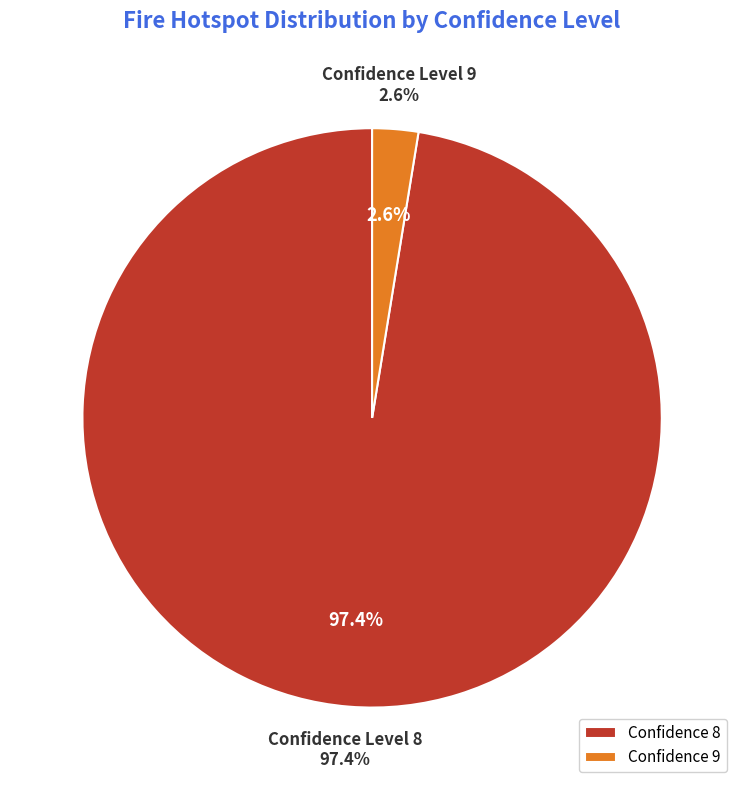

Is there any slice that represents more than half of the pie?

Yes